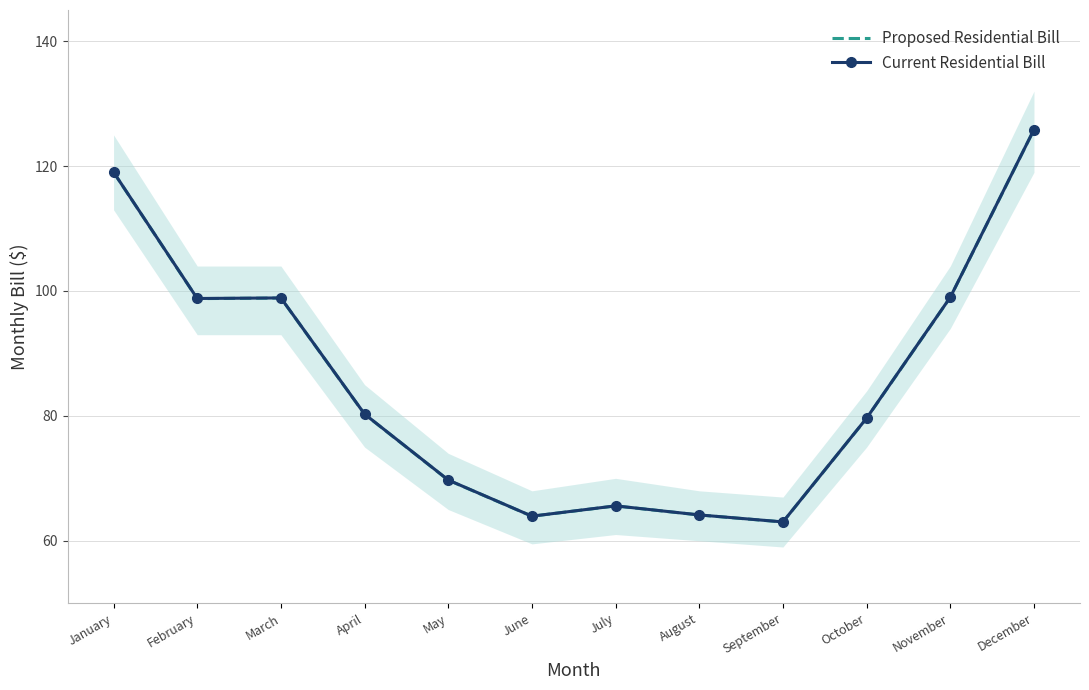

What is the maximum value shown in the chart?

125.9